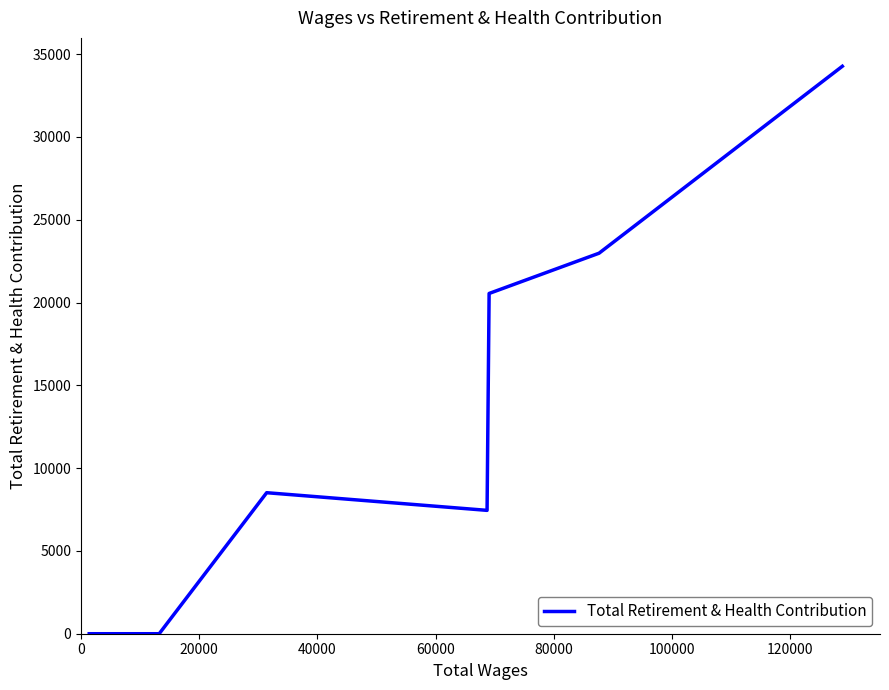

What is the maximum value shown in the chart?

34269